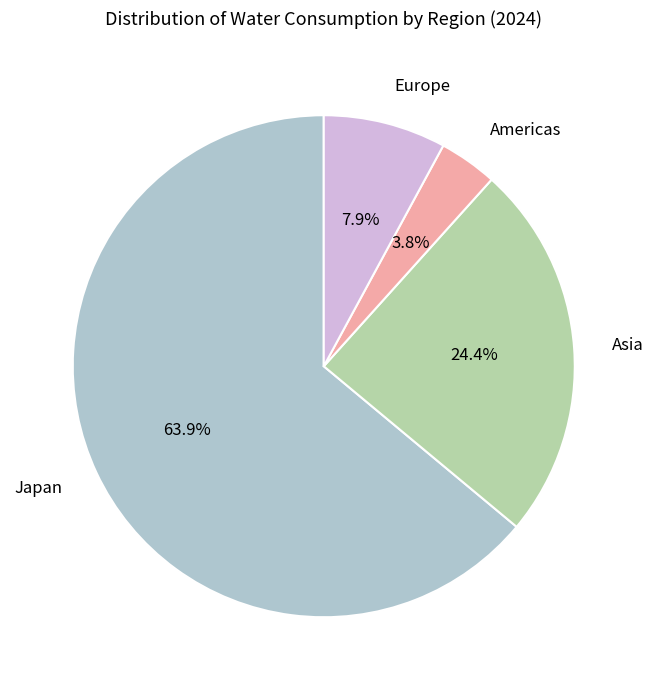

Is there any slice that represents more than half of the pie?

Yes